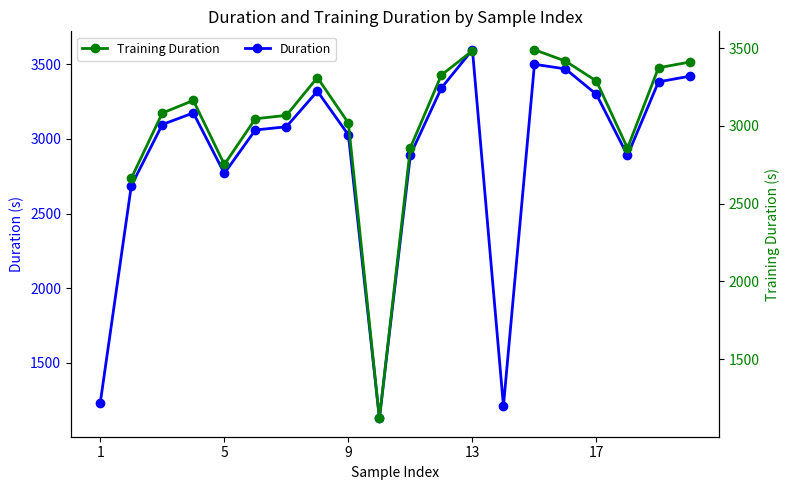

True or false: Duration has more than 2 interior local peaks.

True